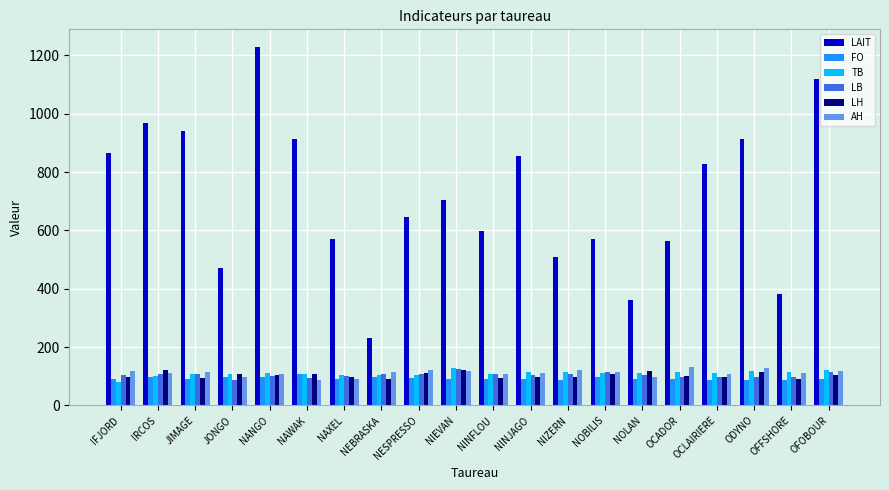

What is the greatest value displayed?

1228